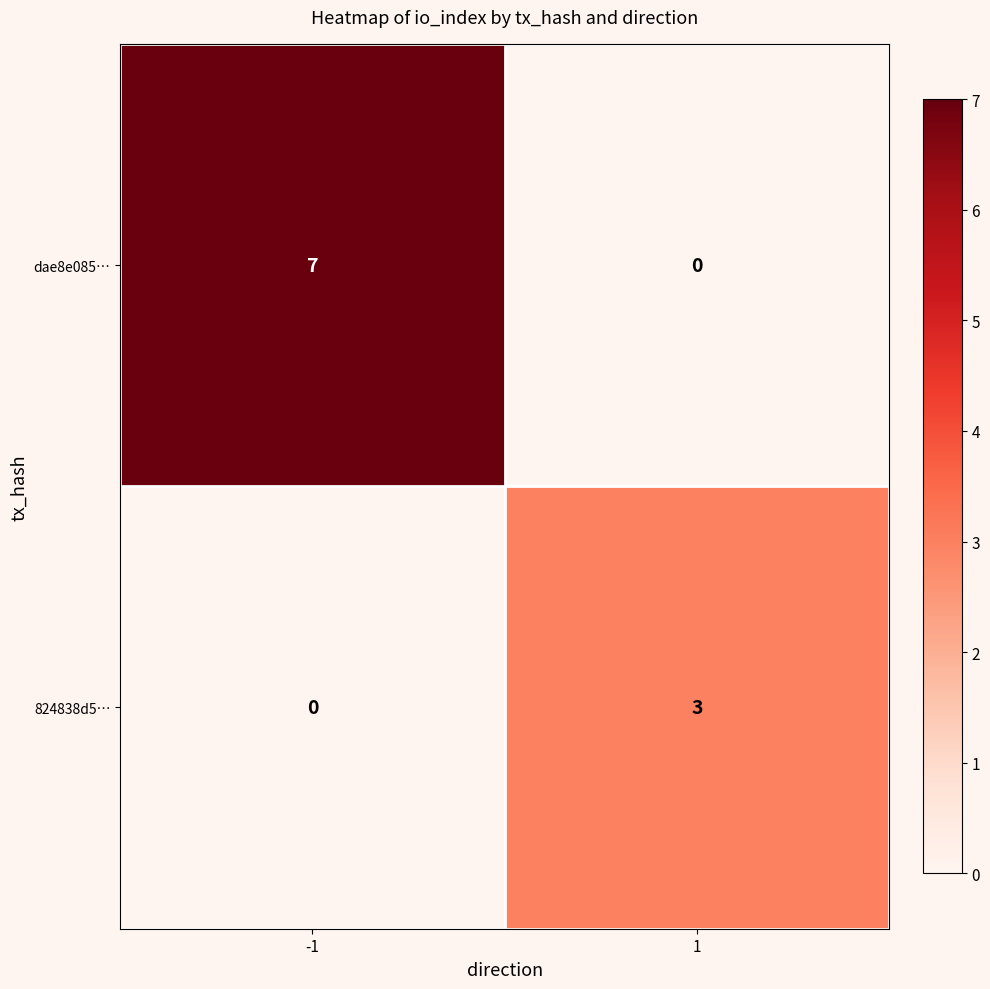

What is the approximate value of dae8e085… at -1?

7